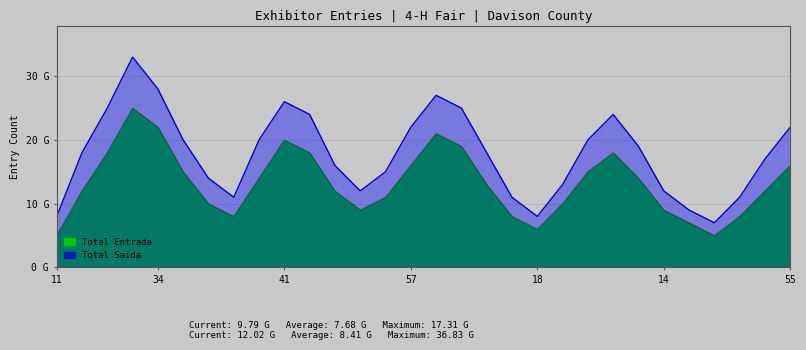

Reading left to right, extract all data points from this chart.

Total Entrada: 5	12	18	25	22	15	10	8	14	20	18	12	9	11	16	21	19	13	8	6	10	15	18	14	9	7	5	8	12	16
Total Saida: 8	18	25	33	28	20	14	11	20	26	24	16	12	15	22	27	25	18	11	8	13	20	24	19	12	9	7	11	17	22